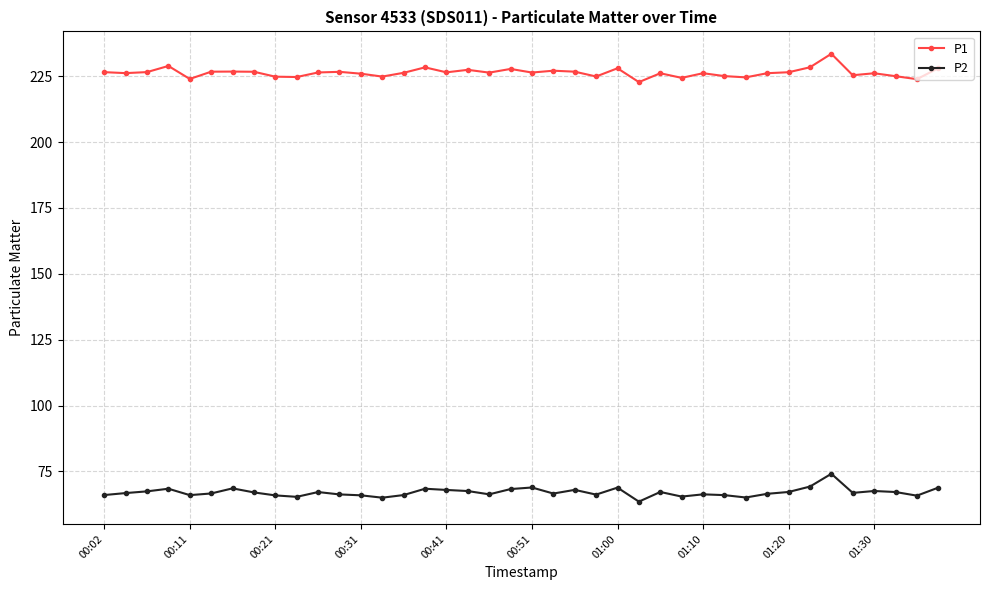

Which series has the largest range (max minus min)?

P1